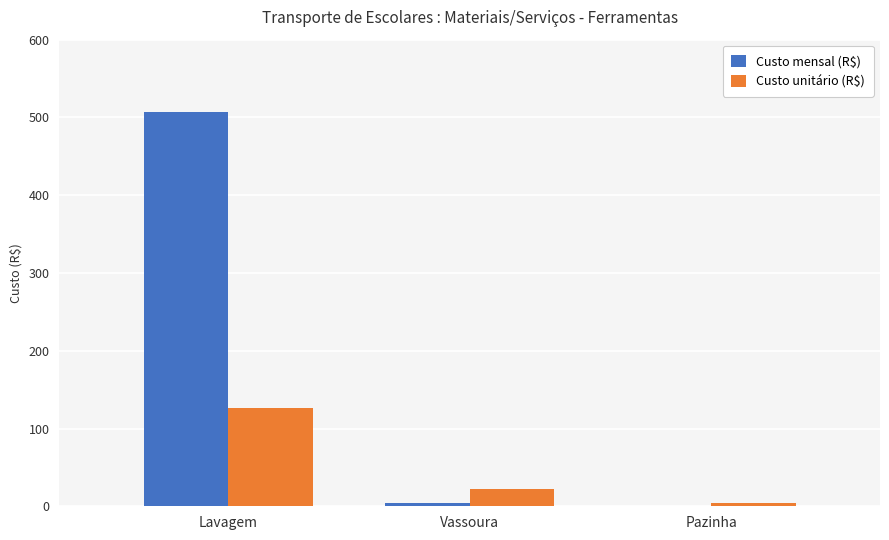

Read the Custo unitário (R$) value at Lavagem.

126.7